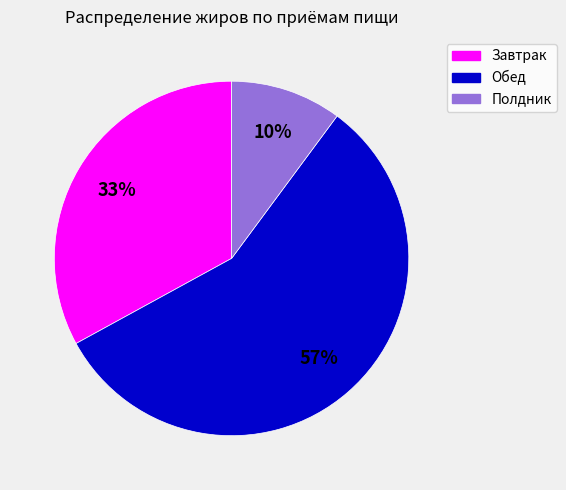

To the nearest percent, what is the average slice percentage?

33%